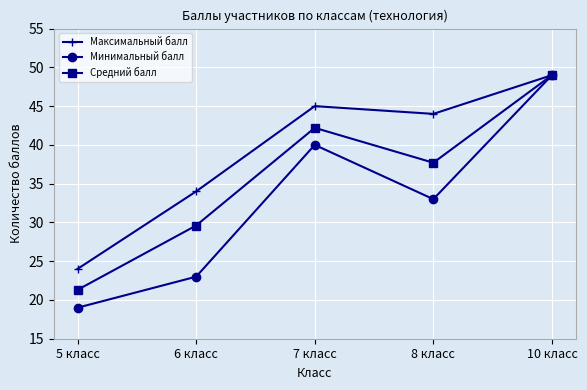

What value does the Максимальный балл series have at 5 класс?

24.0